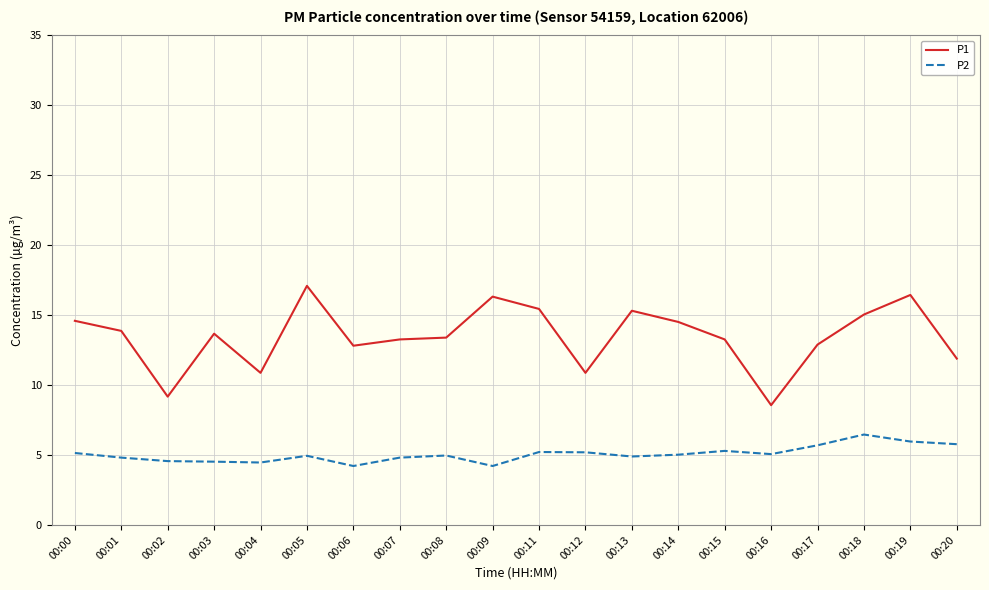

At 00:18, list the series in order from largest to smallest.

P1, P2